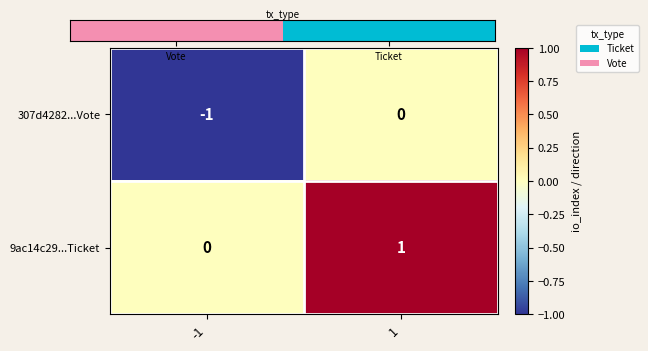

Which label corresponds to the smallest value in the chart?

-1